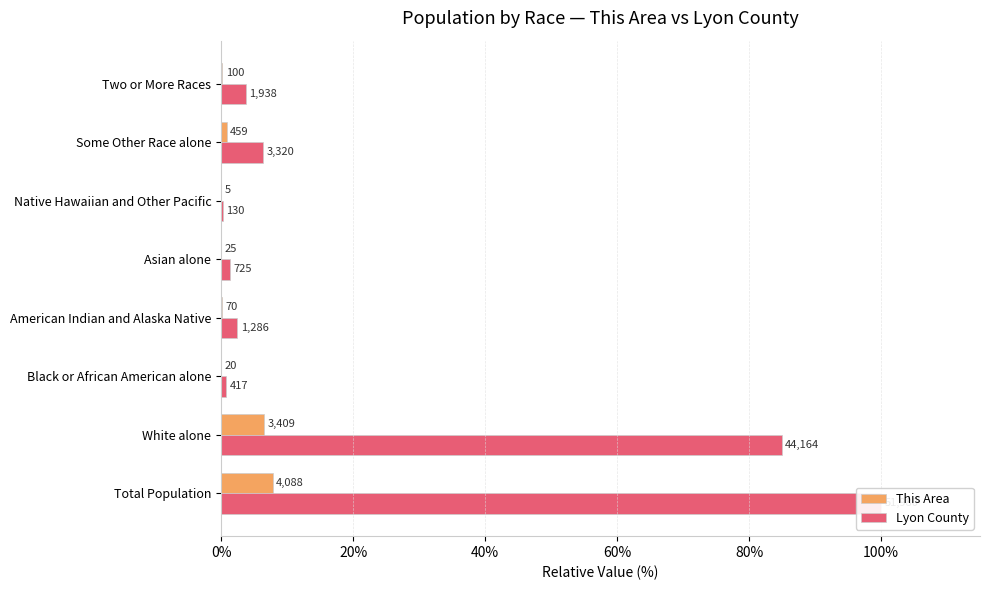

What is the label of the 3rd bar from the right?

Native Hawaiian and Other Pacific